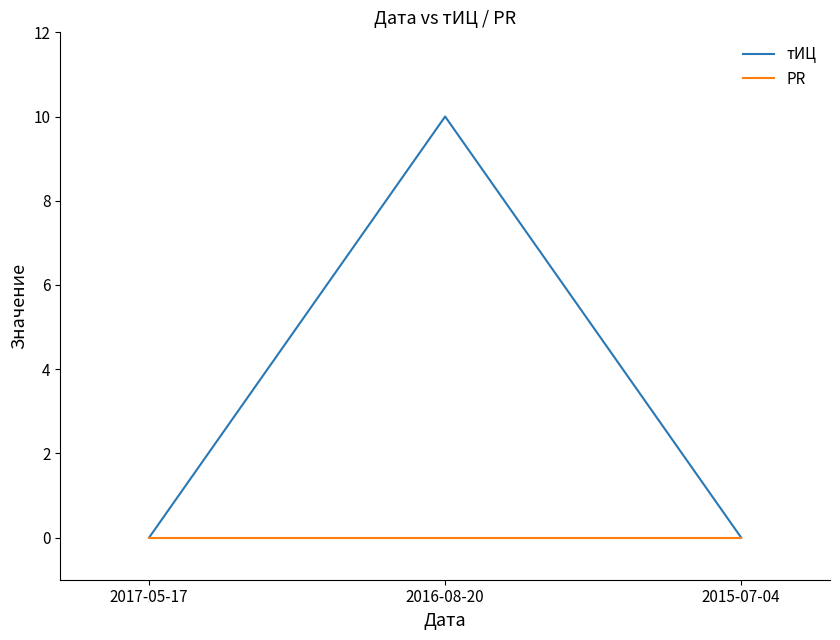

Reading right to left, extract all data points from this chart.

тИЦ: 0	10	0
PR: 0	0	0